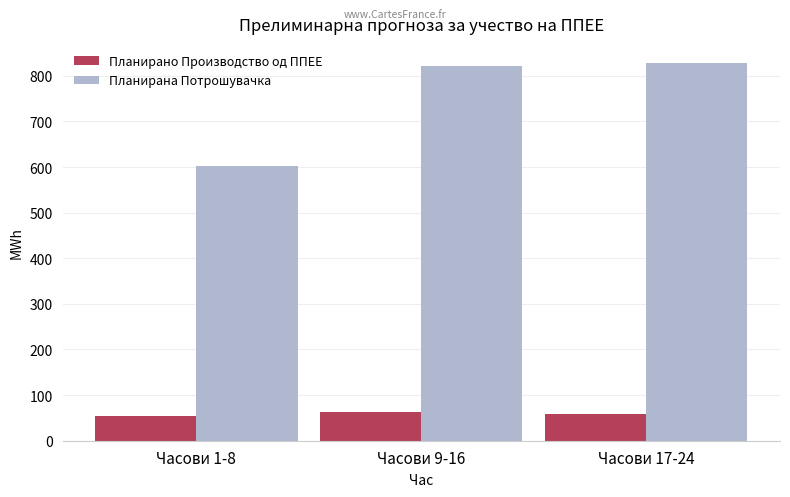

Rank the series at Часови 9-16 from lowest to highest value.

Планирано Производство од ППЕЕ, Планирана Потрошувачка